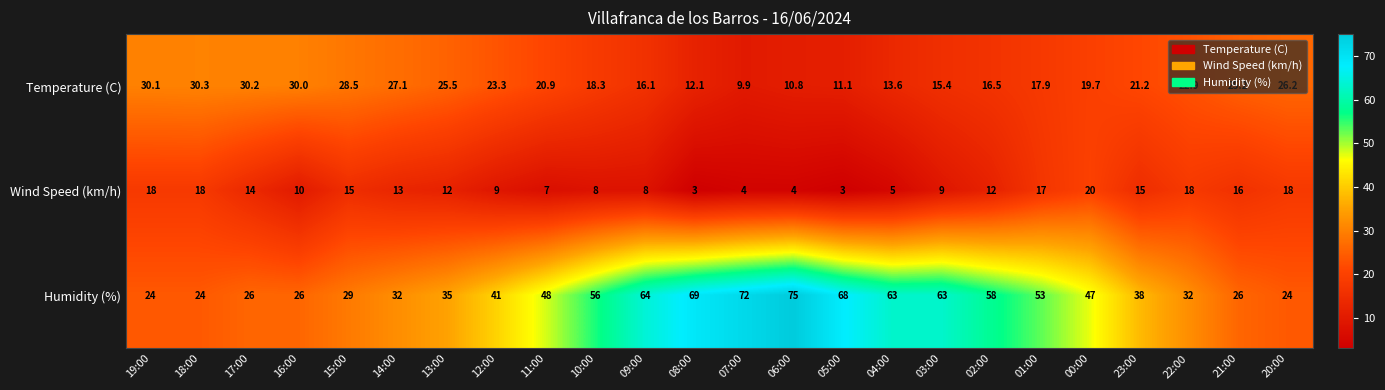

What is the difference between the second highest and minimum values in the Temperature (C) series?

20.3